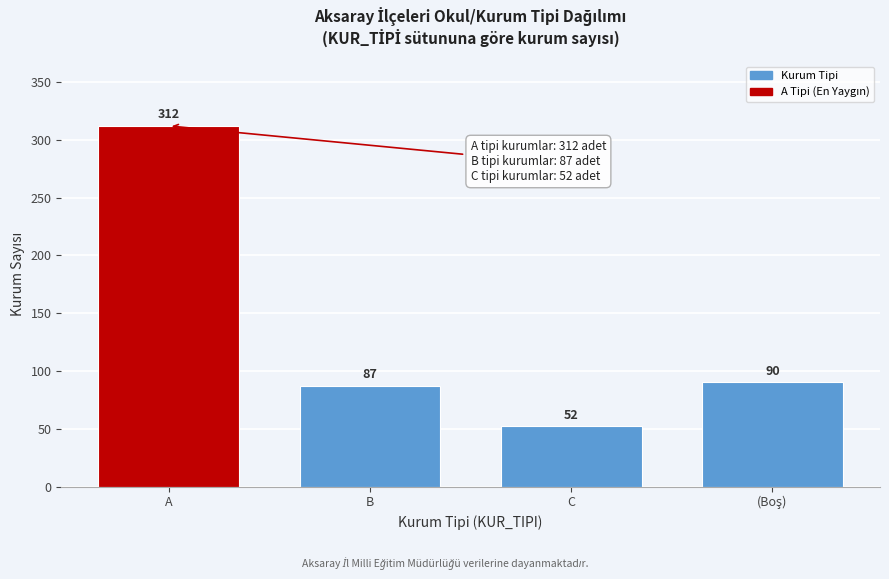

Reading left to right, extract all data points from this chart.

312	87	52	90